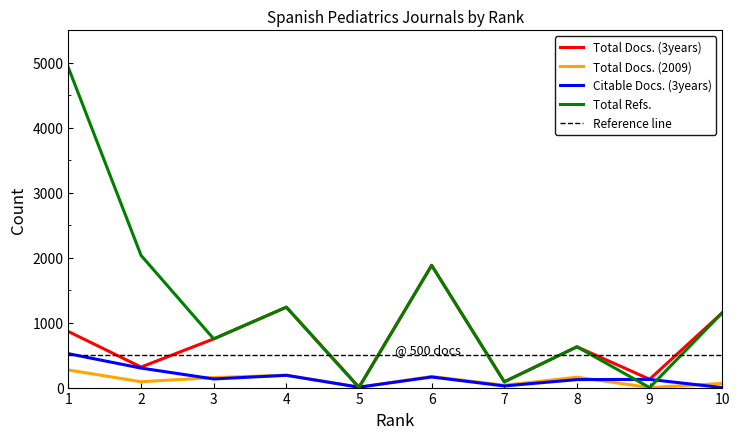

True or false: Total Docs. (2009) has more than 1 interior local peaks.

True